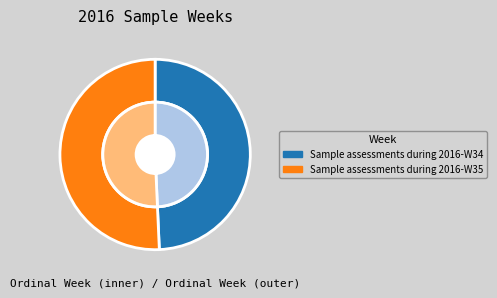

Between Sample assessments during 2016-W35 and Sample assessments during 2016-W34, which is larger?

Sample assessments during 2016-W35